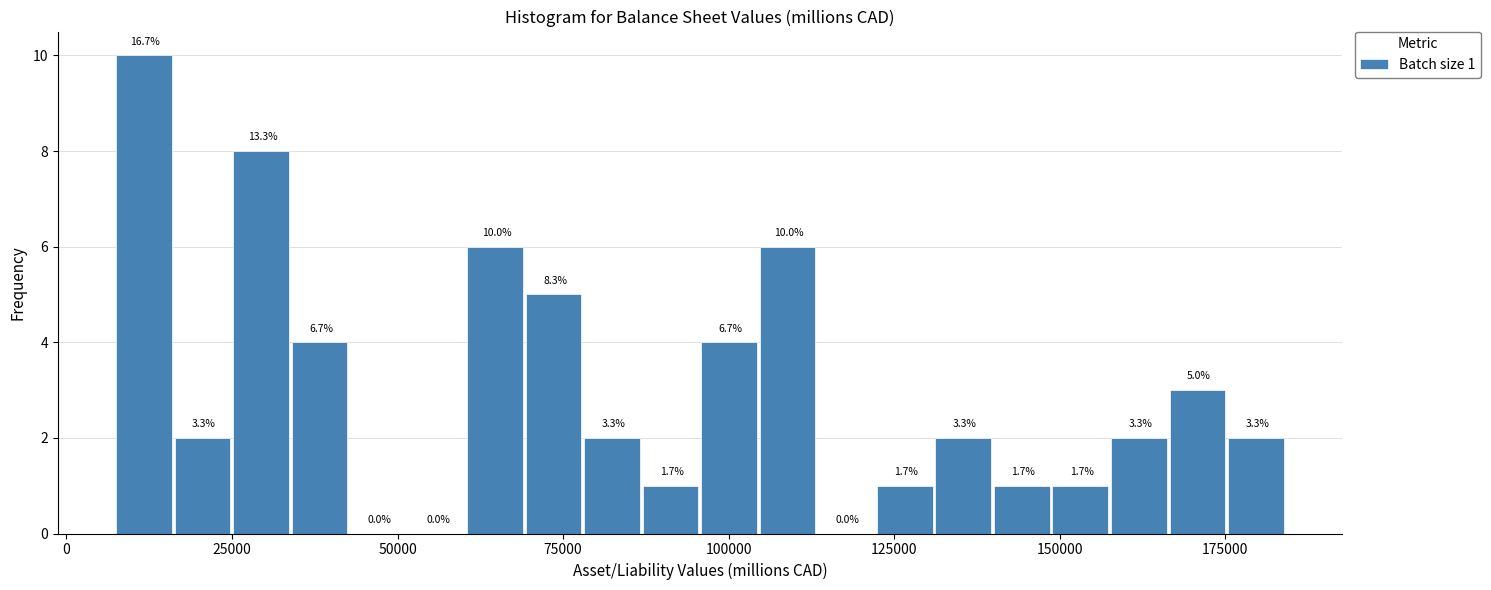

Read against the x-axis, roughly where is the centre of the tallest bar?

10000